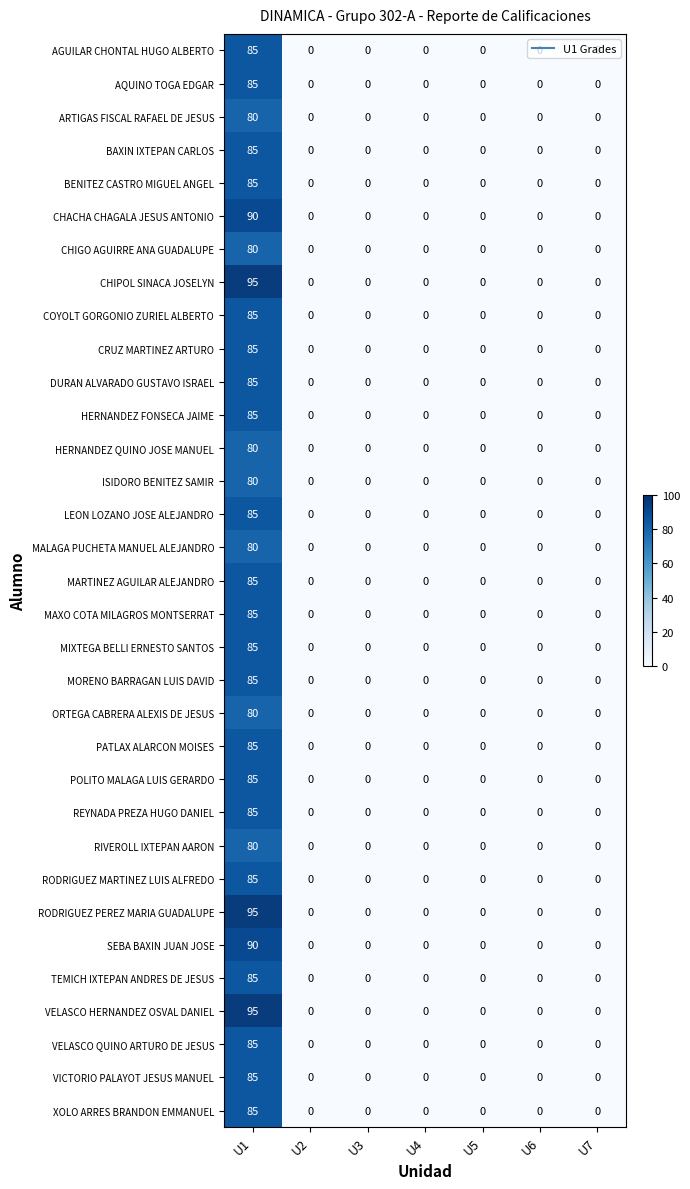

Is it true that CHIPOL SINACA JOSELYN equals 35 at U3?

False